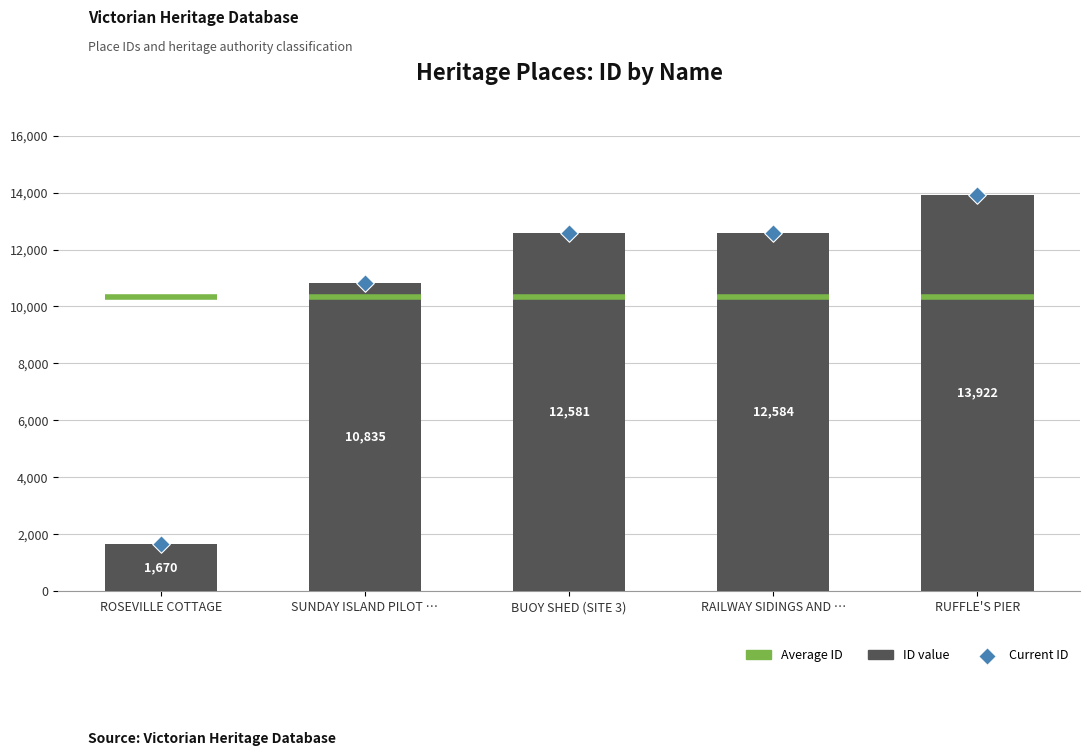

Which series has the widest spread of Y values?

ID value